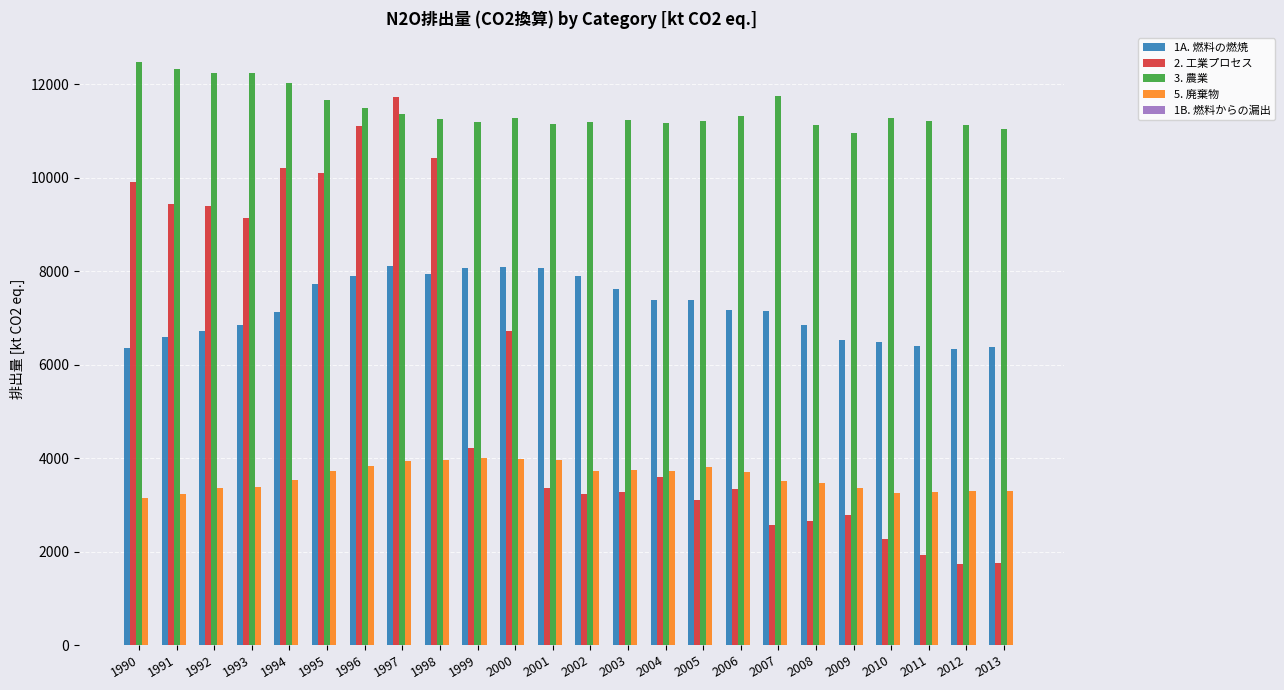

What is the maximum value shown in the chart?

12479.4